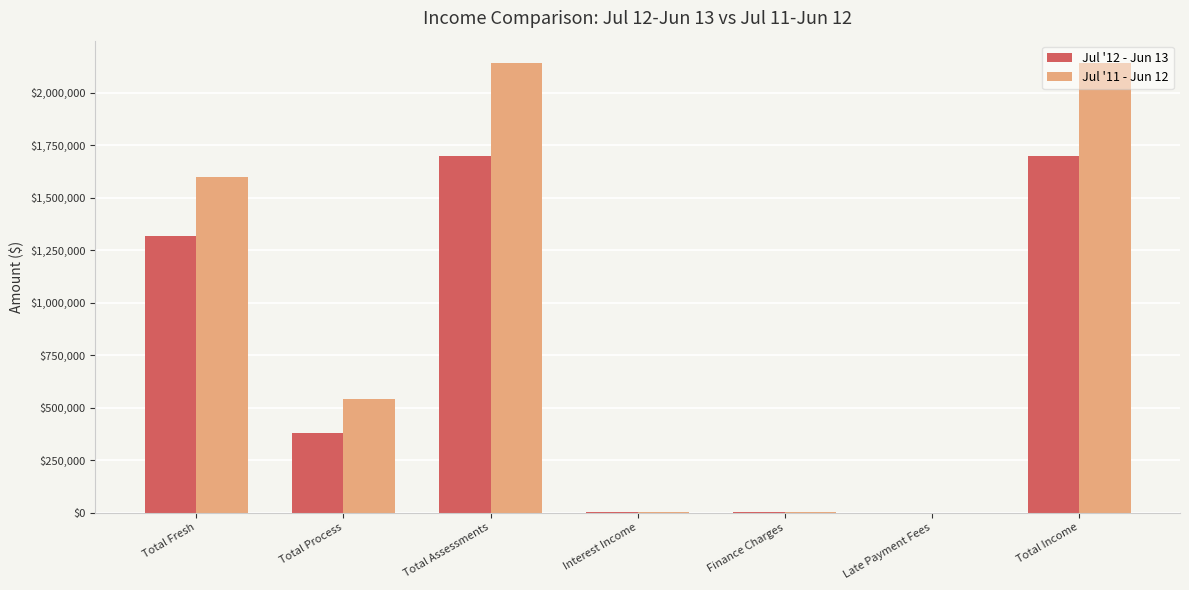

The Jul '11 - Jun 12 series shows 2141177.6 at Total Income. True or false?

True